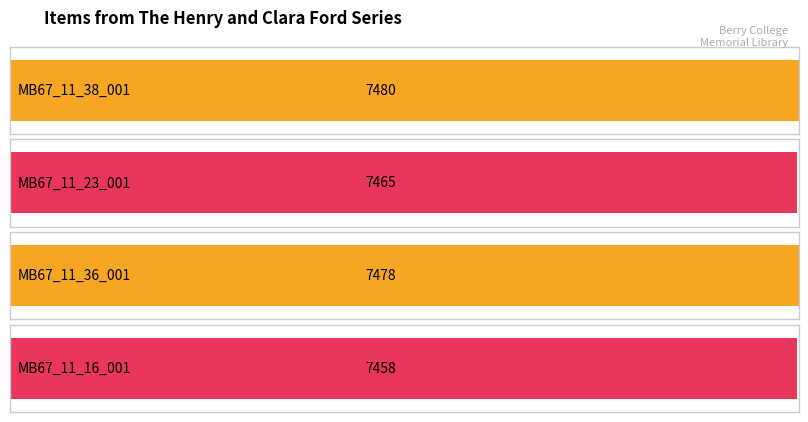

Reading left to right, what are all the values shown in this chart?

7480	7465	7478	7458